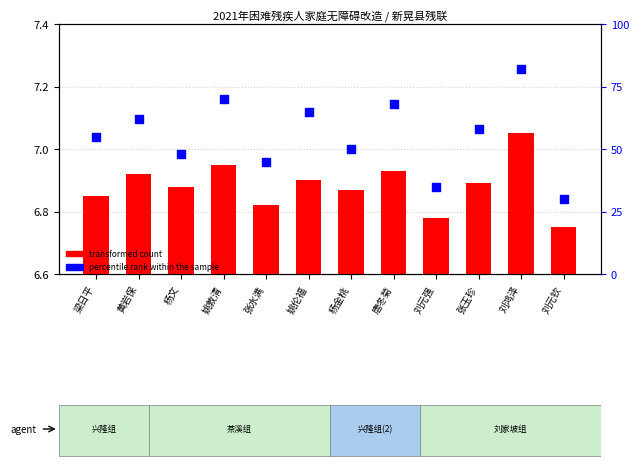

At how many categories does at least one series exceed 42?

10